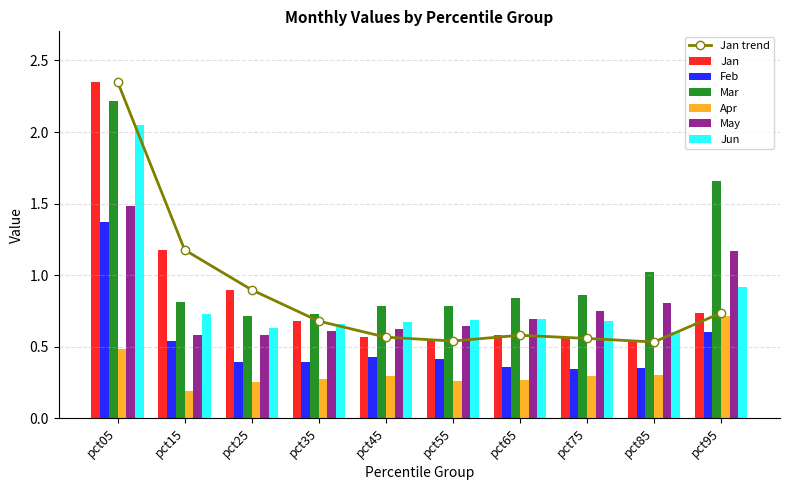

Count the number of categories in the chart.

10